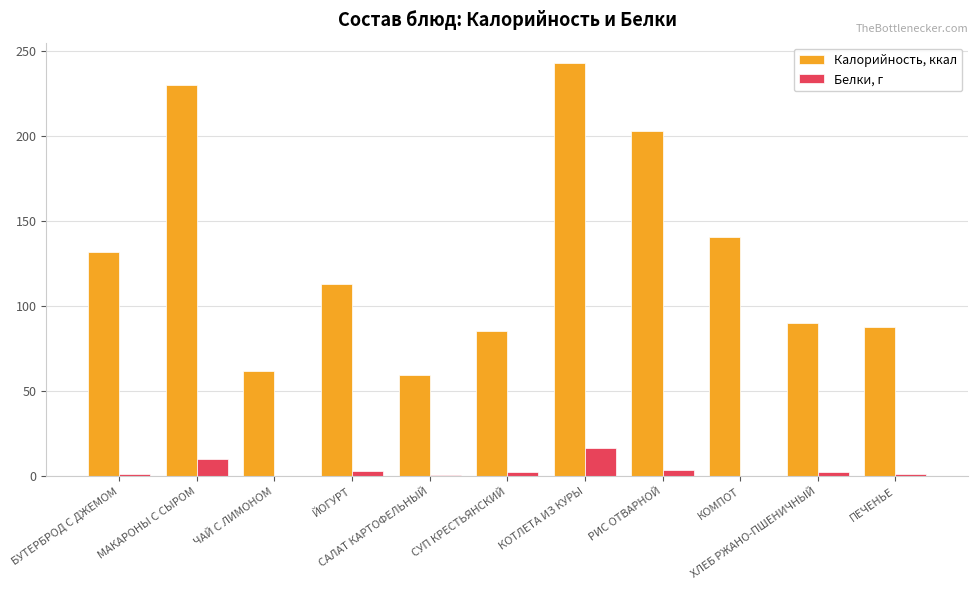

How many data points does each series have?

11